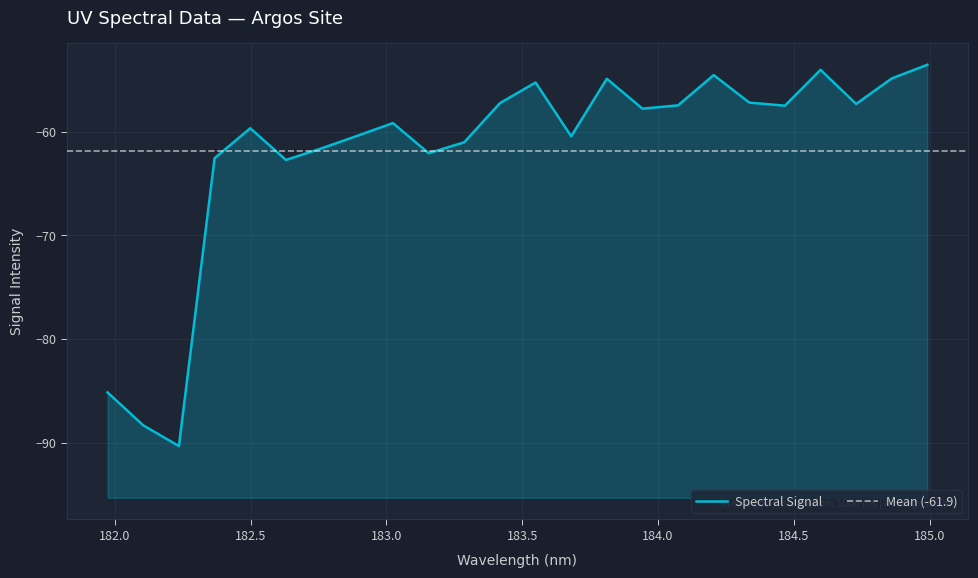

Reading left to right, what are all the values shown in this chart?

-85.2	-88.3	-90.3	-62.5	-59.6	-62.7	-61.6	-60.4	-59.1	-62.0	-61.0	-57.2	-55.2	-60.4	-54.9	-57.7	-57.4	-54.5	-57.2	-57.5	-54.0	-57.3	-54.8	-53.5